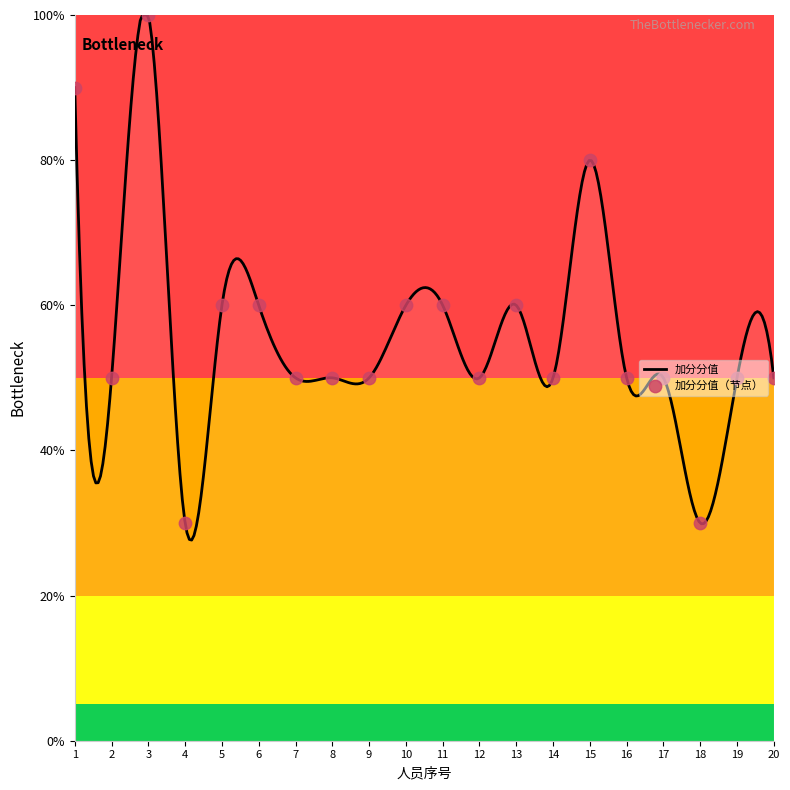

What is the maximum value for 加分分值?

100.0